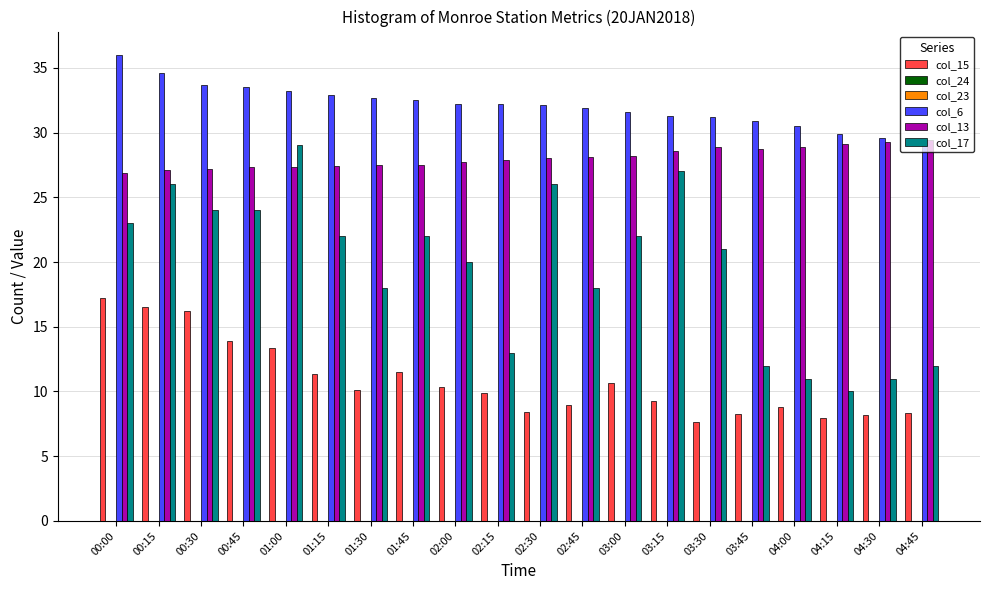

Which series has the largest total across all categories?

col_6